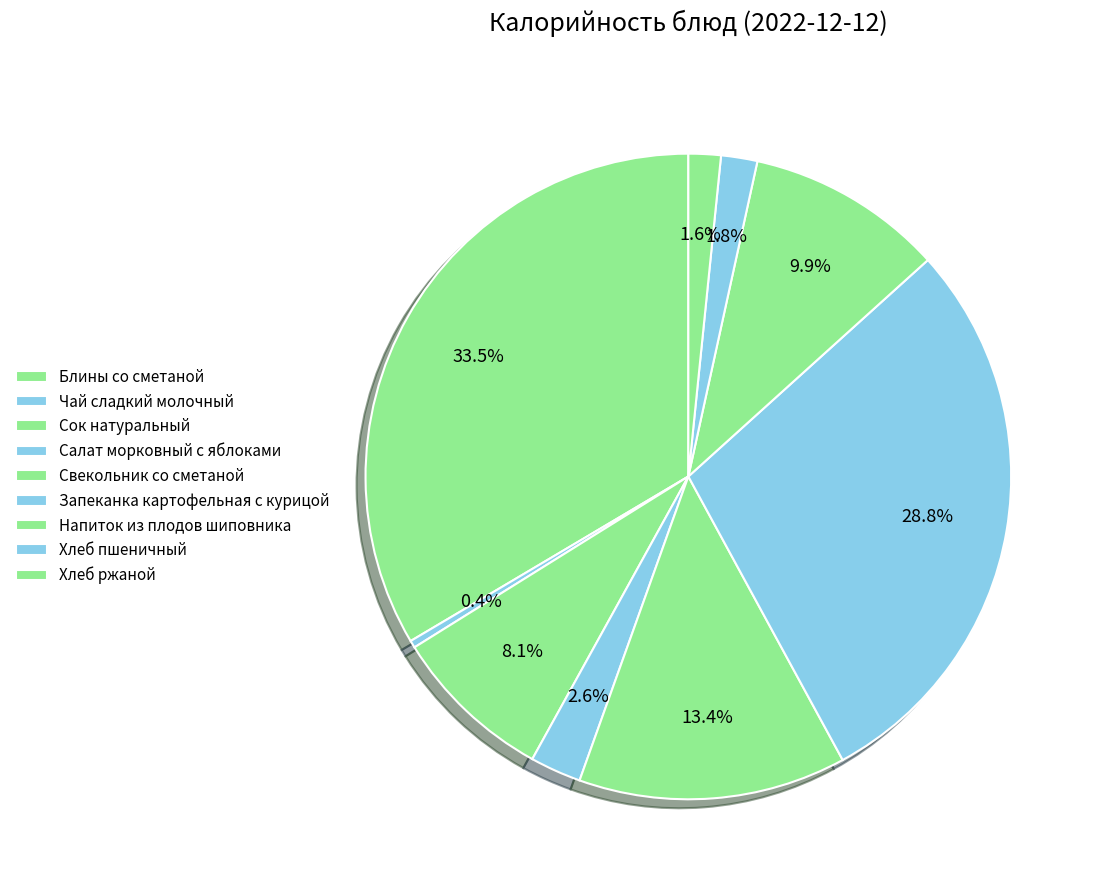

To the nearest percent, what is the difference between the Напиток из плодов шиповника and Блины со сметаной slice percentages?

24%